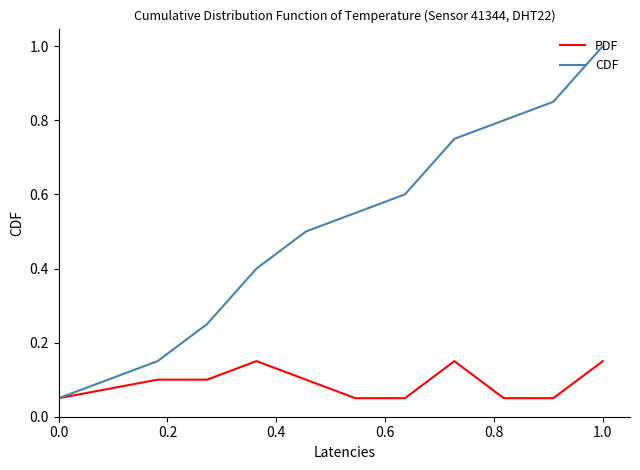

Rank the series by their maximum value, from lowest to highest.

PDF, CDF